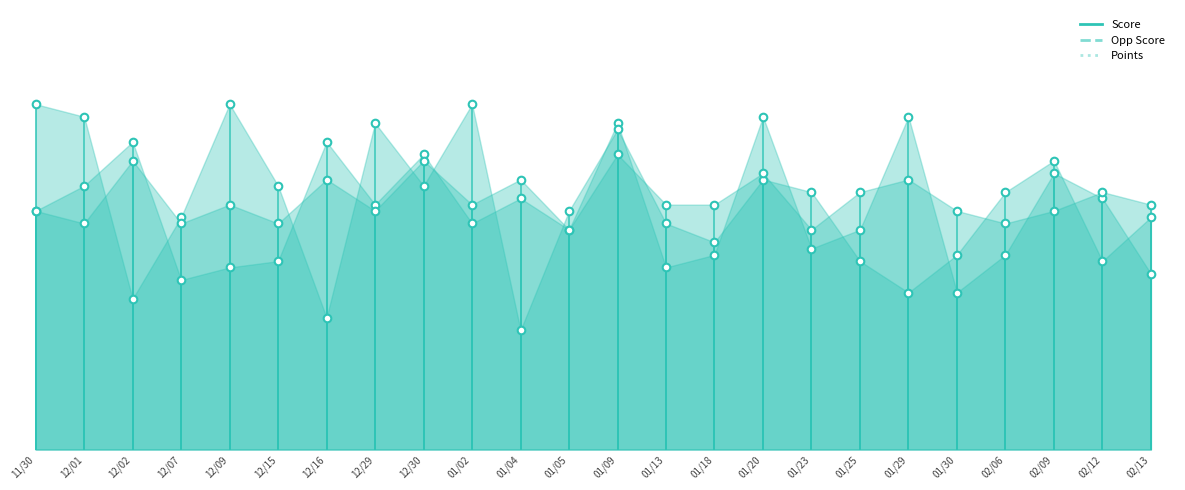

At how many categories does at least one series exceed 25?

24